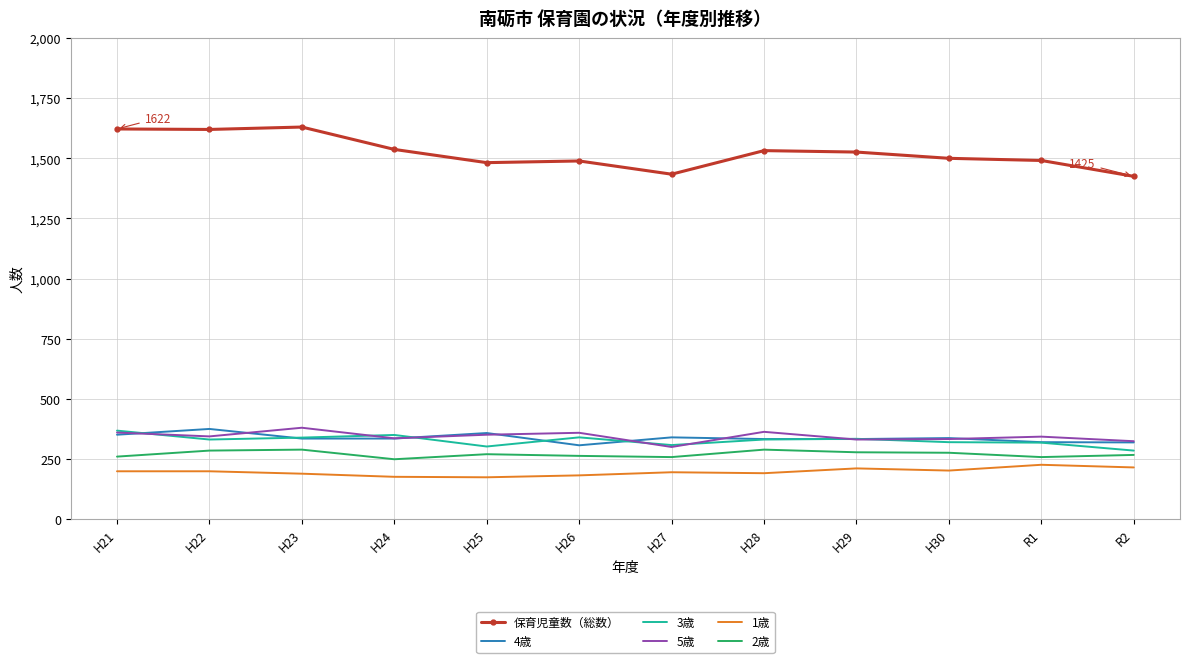

What is the sum of the 5歳 values at H29 and R2?

655